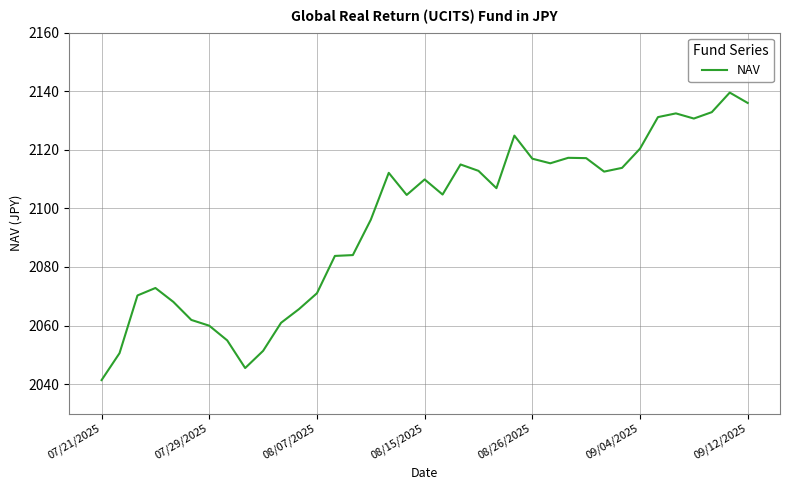

What is the maximum value shown in the chart?

2139.5